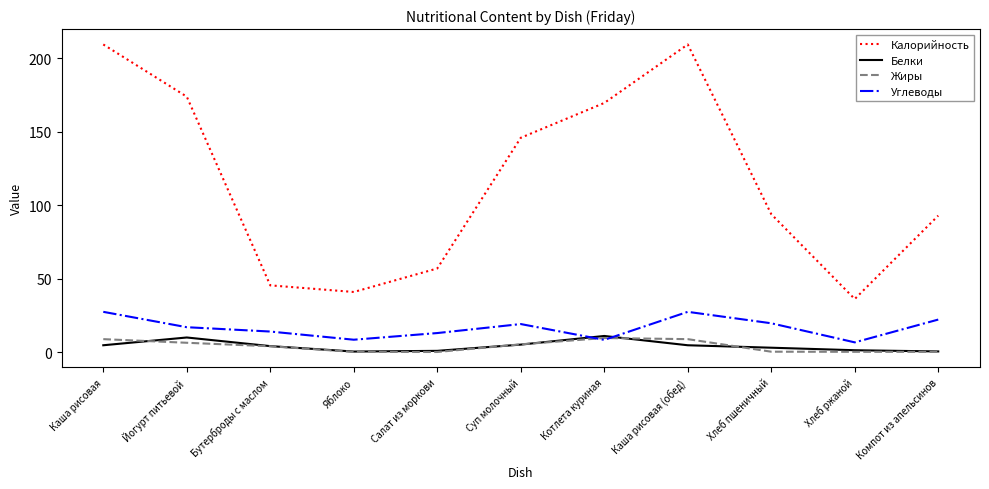

Read the Калорийность value at Йогурт питьевой.

174.0